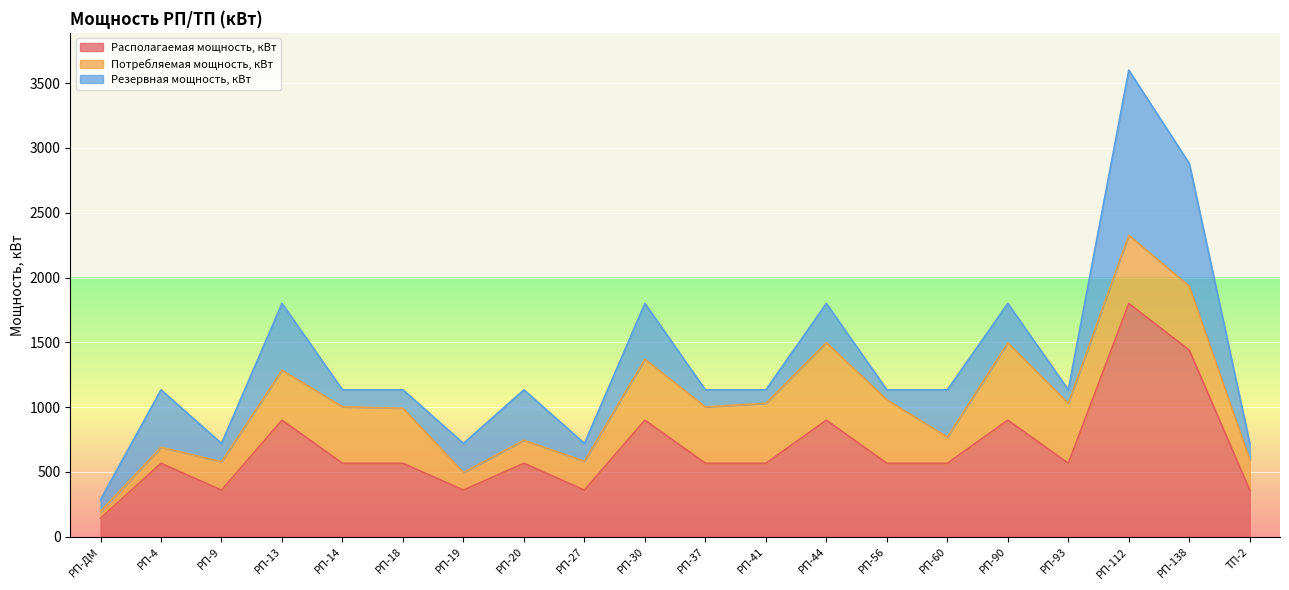

What is the spread (max minus min) of values at РП-27?

223